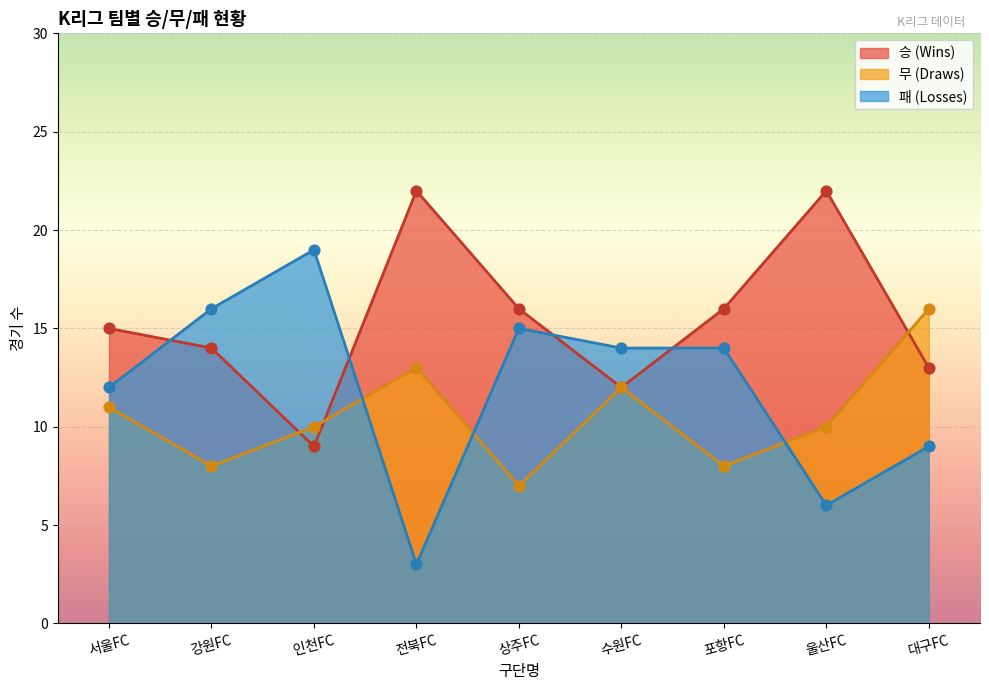

Which series has the largest range (max minus min)?

패 (Losses)